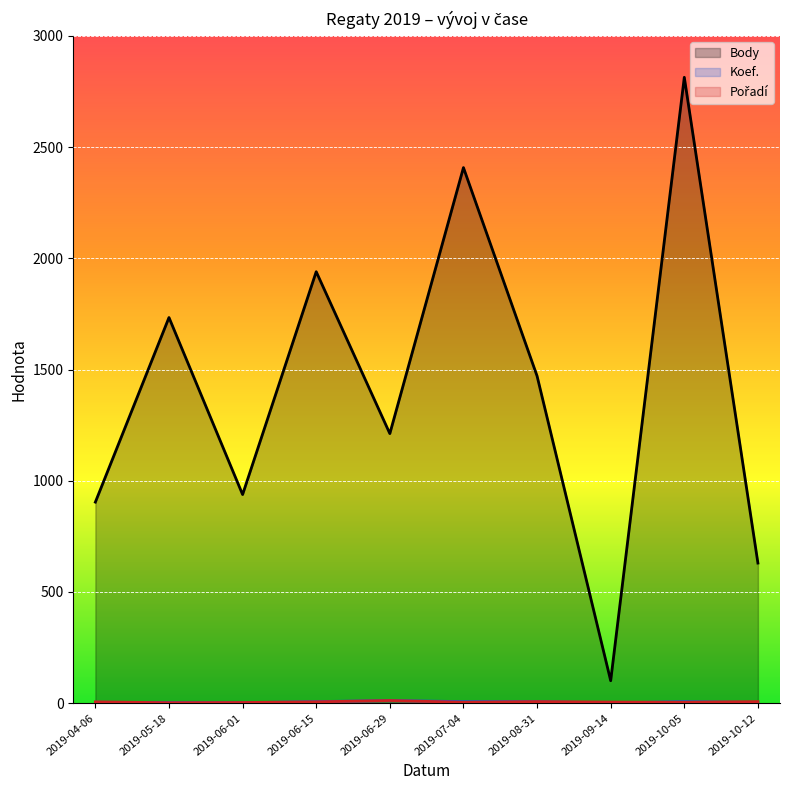

What is the difference between the highest and lowest values at 2019-10-12?

627